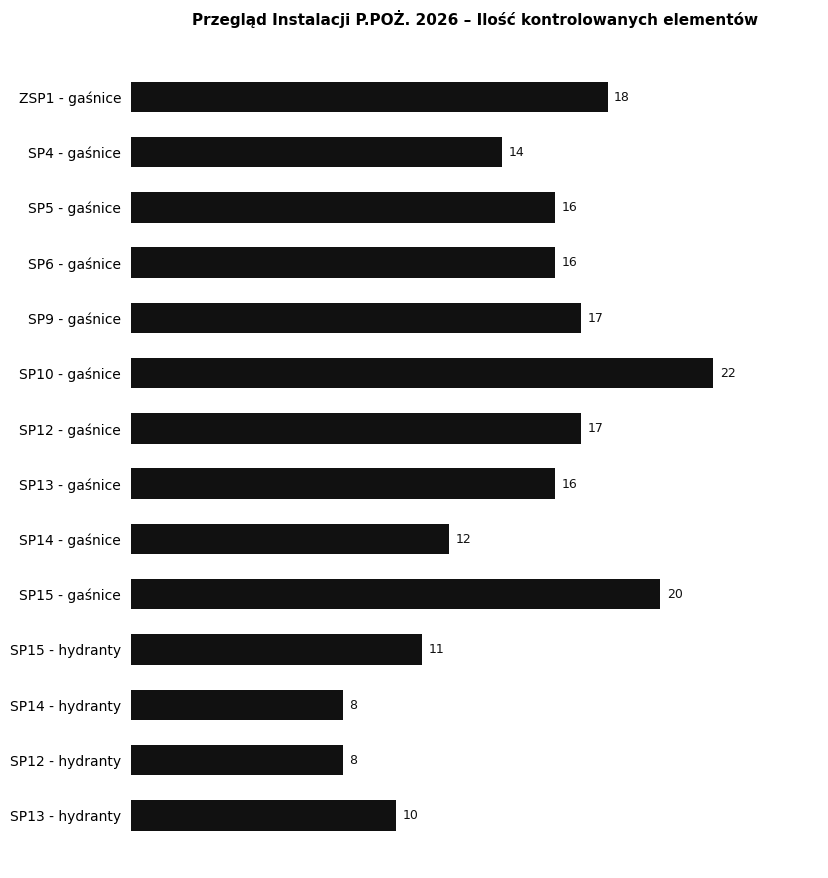

Is it true that the value at SP15 - gaśnice is 20?

True